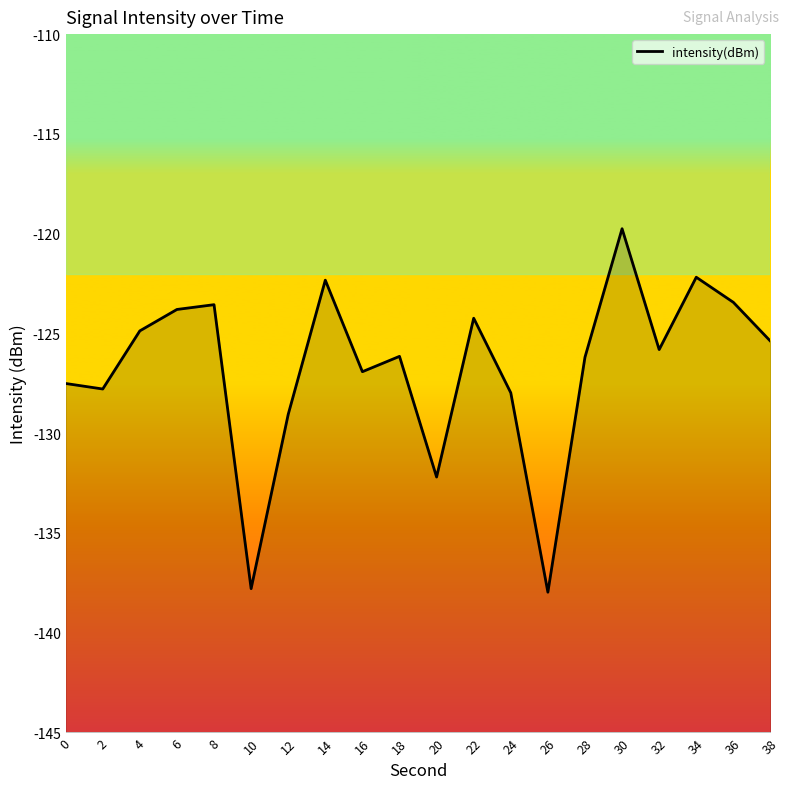

List the labels in order of value, smallest first.

26, 10, 20, 12, 24, 2, 0, 16, 28, 18, 32, 38, 4, 22, 6, 8, 36, 14, 34, 30